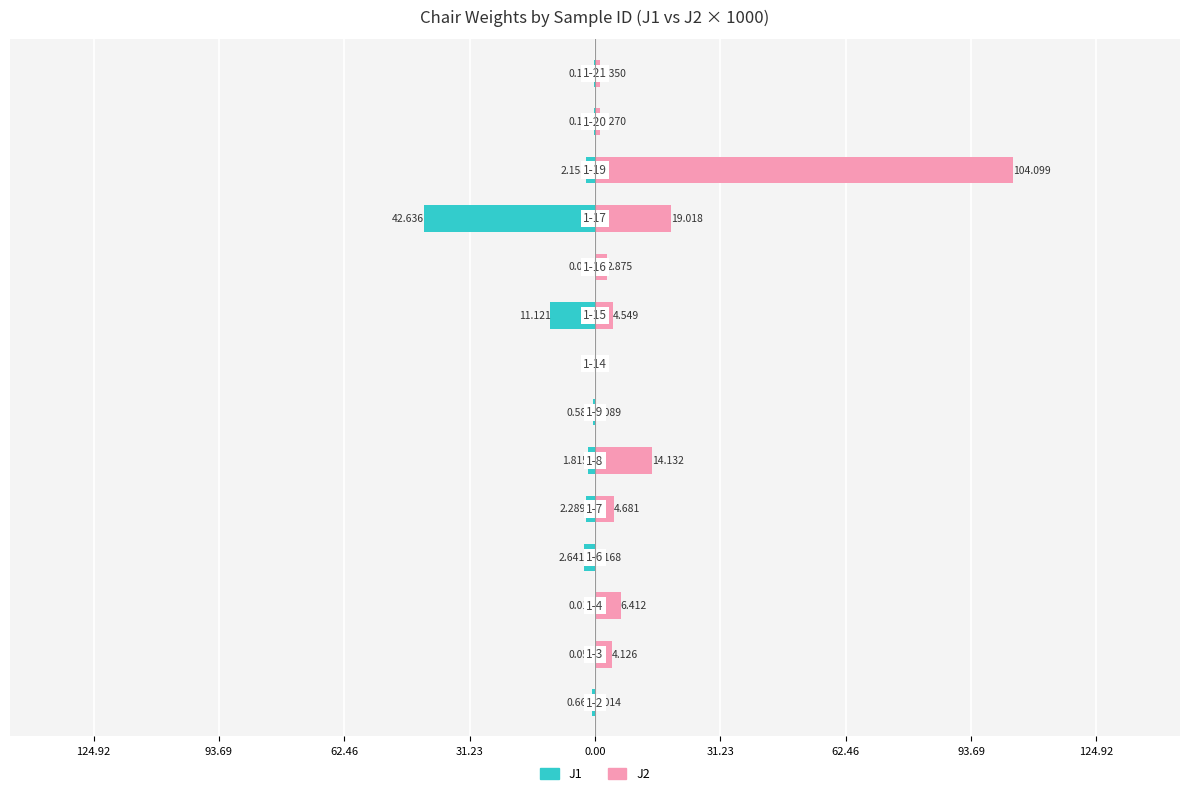

How many categories are shown in the chart?

14